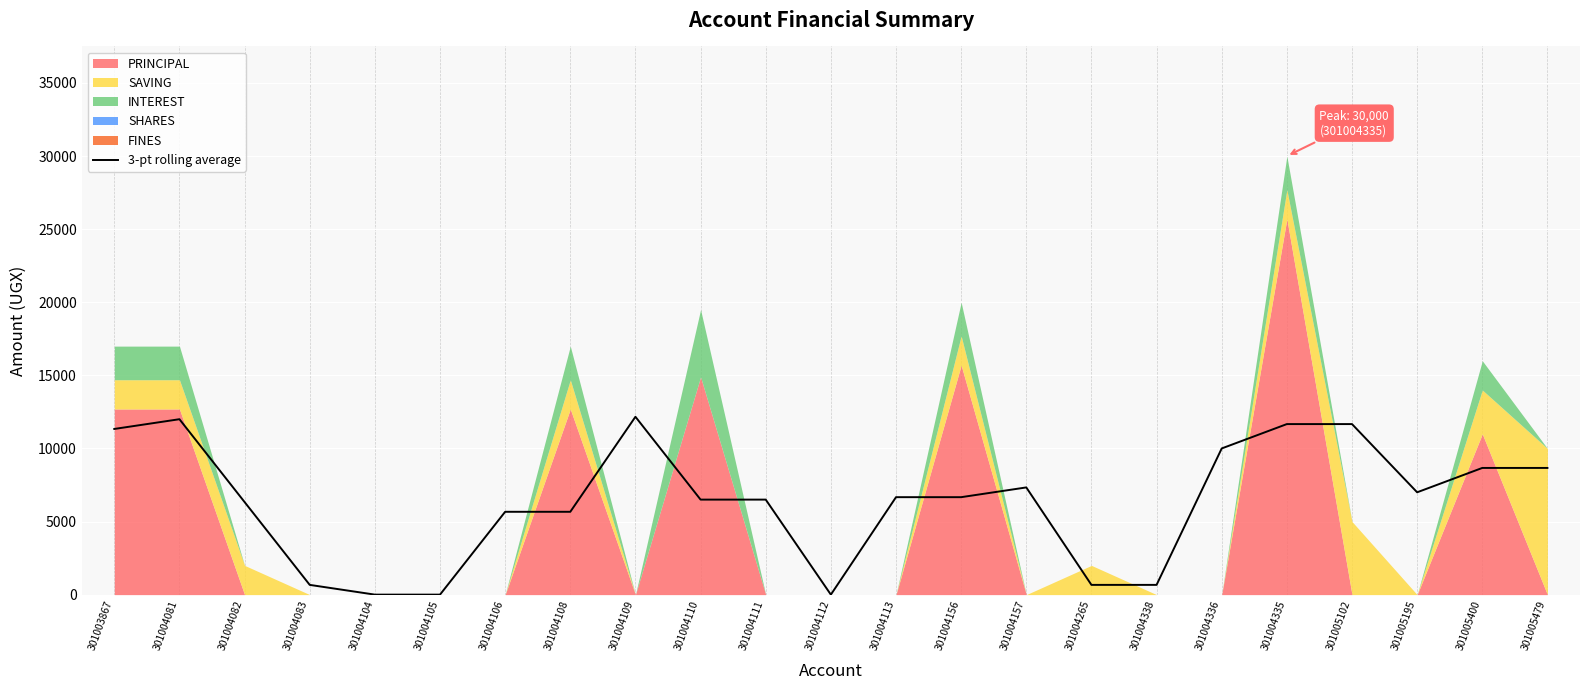

How many values are below 6666?

11